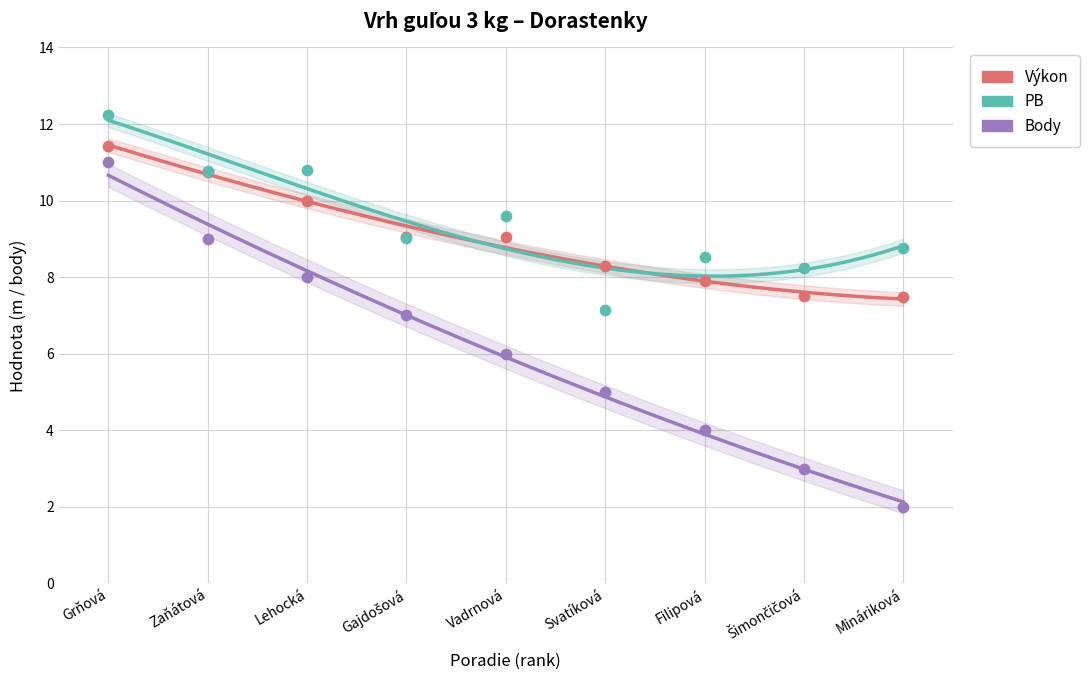

Which series reaches the maximum Y coordinate?

PB